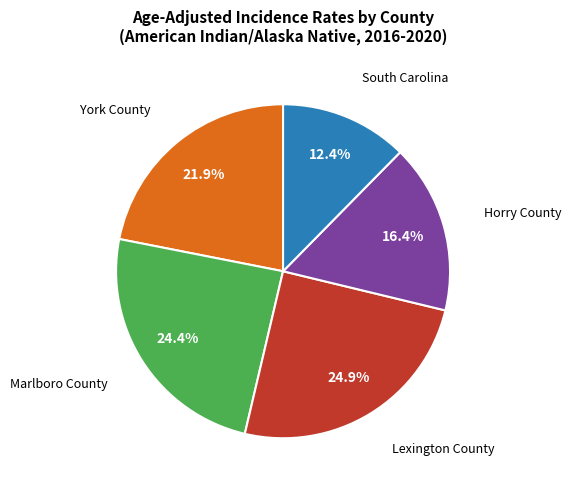

Does any single category account for the majority?

No